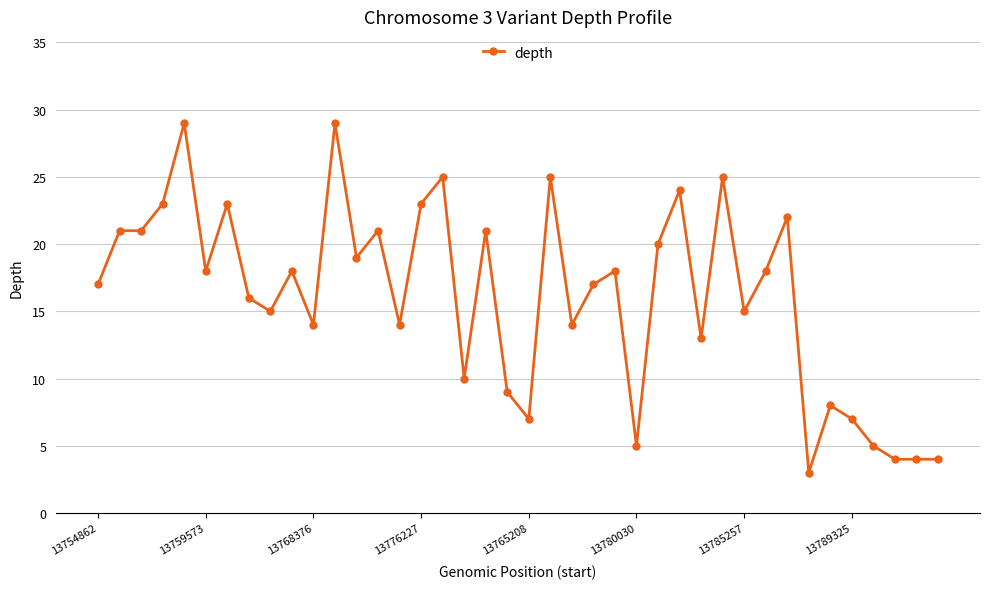

What is the maximum value shown in the chart?

29